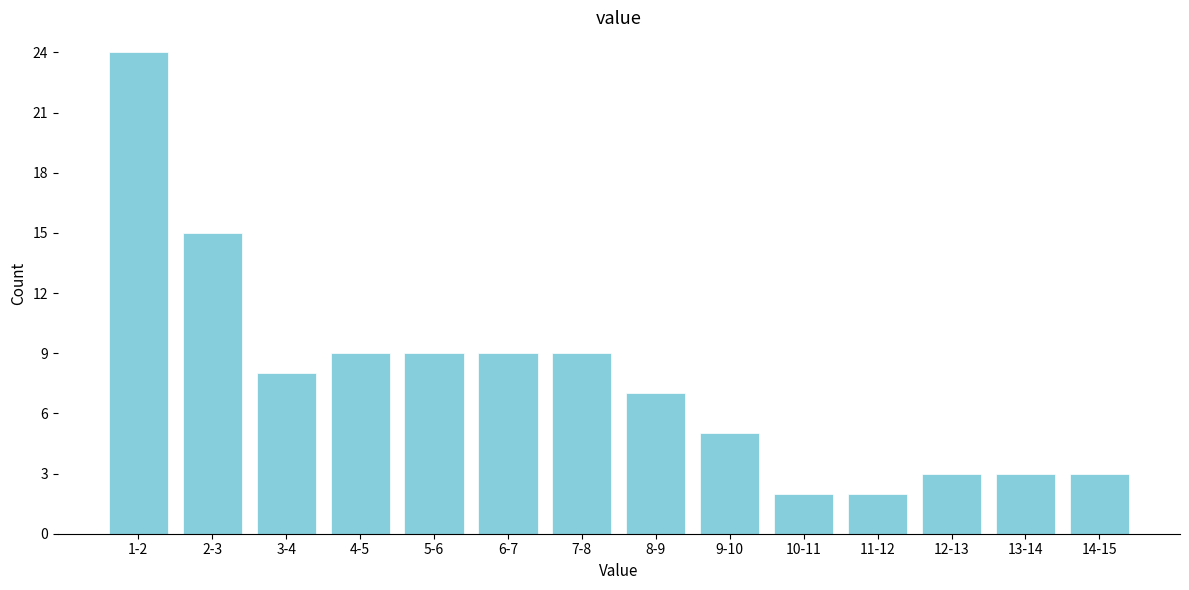

Reading left to right, what are all the values shown in this chart?

1-2=24	2-3=15	3-4=8	4-5=9	5-6=9	6-7=9	7-8=9	8-9=7	9-10=5	10-11=2	11-12=2	12-13=3	13-14=3	14-15=3